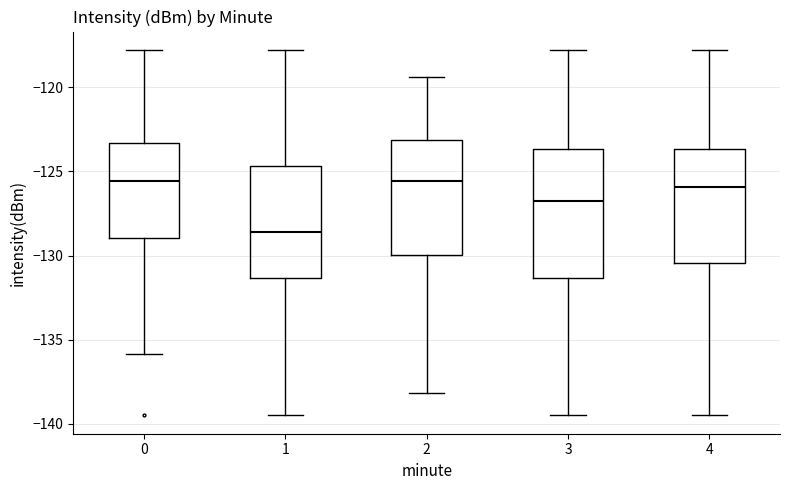

Which box has the lowest median line?

1